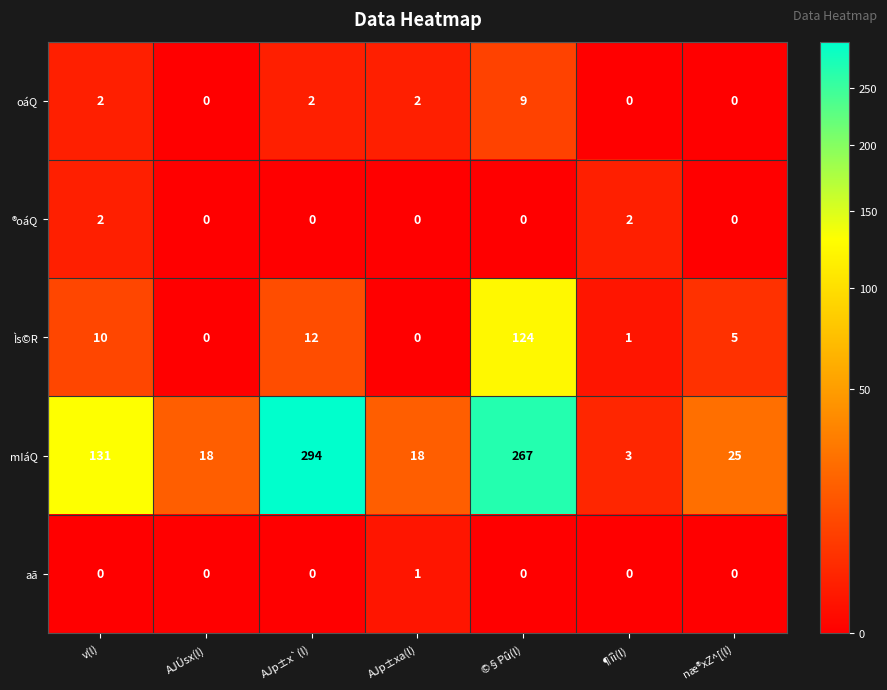

How many positive values does the ®oáQ series have?

2